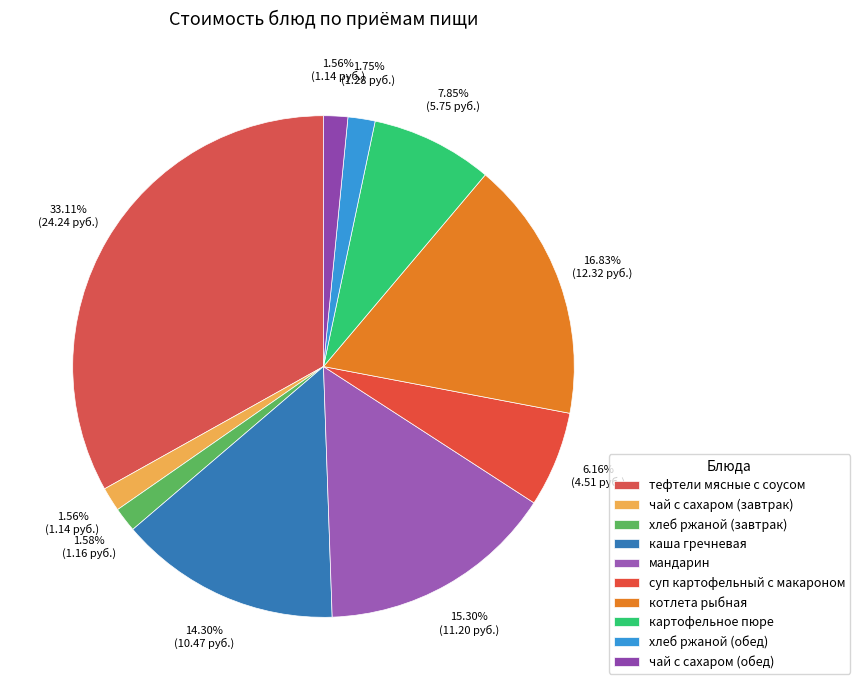

How many slices are in this pie chart?

10